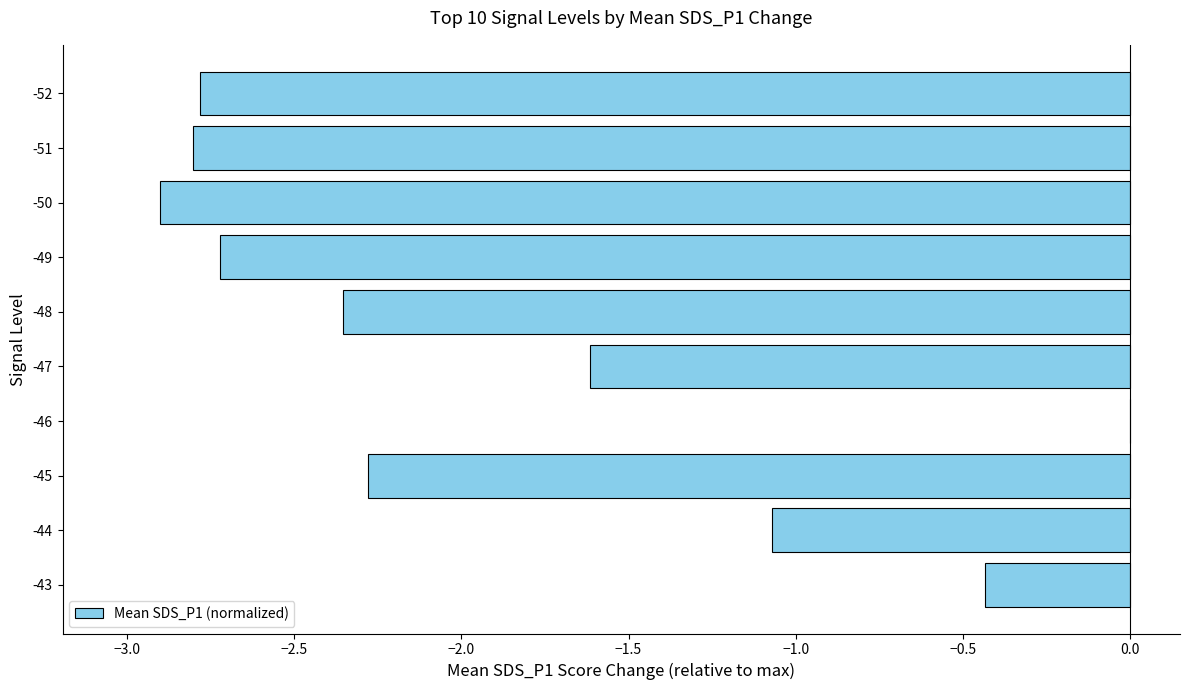

At which category does the chart reach its peak across all series?

-46